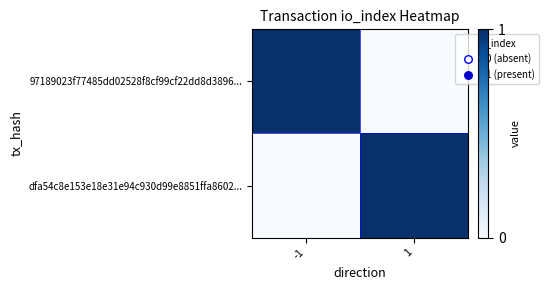

Reading left to right, list all the values displayed in this chart.

97189023f77485dd02528f8cf99cf22dd8d3896...: -1=1	1=0
dfa54c8e153e18e31e94c930d99e8851ffa8602...: -1=0	1=1